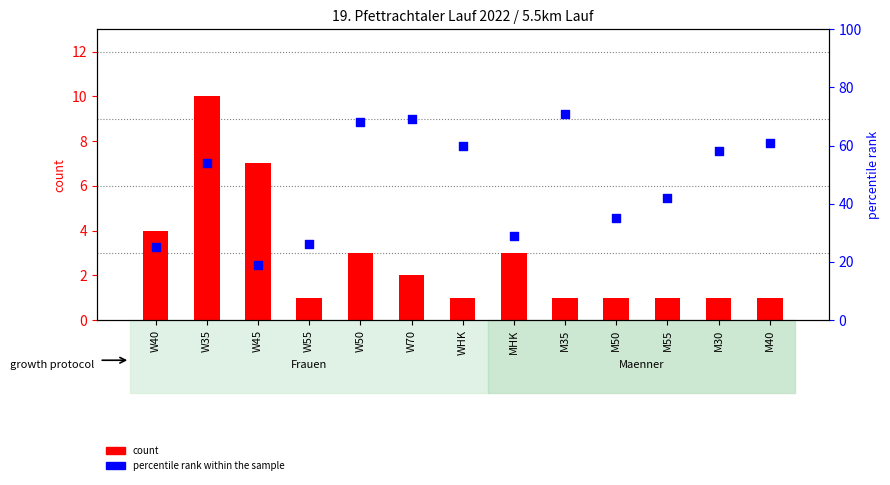

At how many categories does at least one series exceed 48?

7